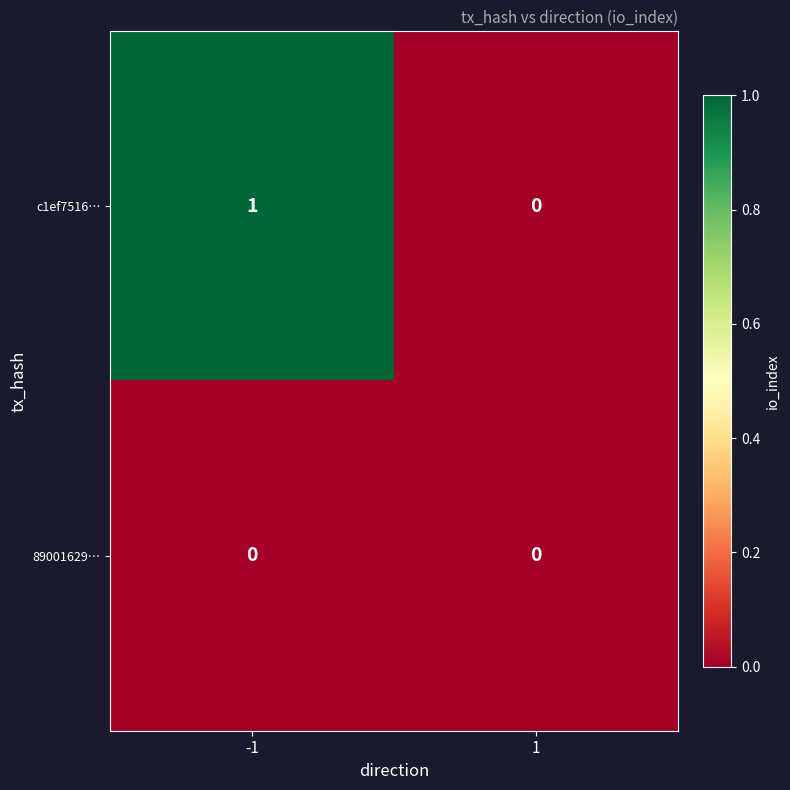

List the series in order of their peak value, highest first.

c1ef7516…, 89001629…